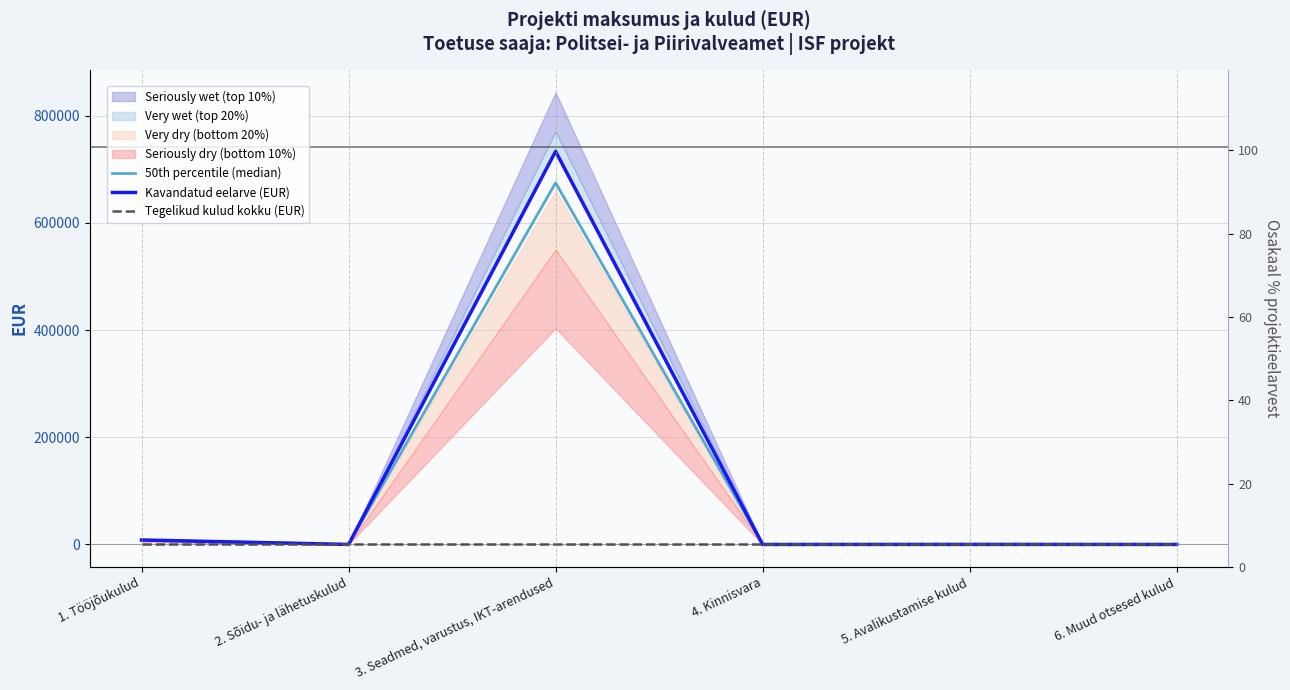

True or false: Kavandatud eelarve (EUR) and Tegelikud kulud kokku (EUR) cross at least once.

False